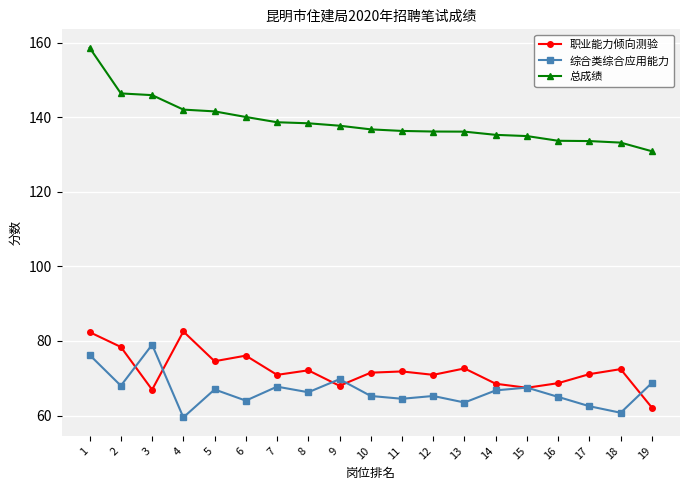

What is the smallest value displayed?

59.5